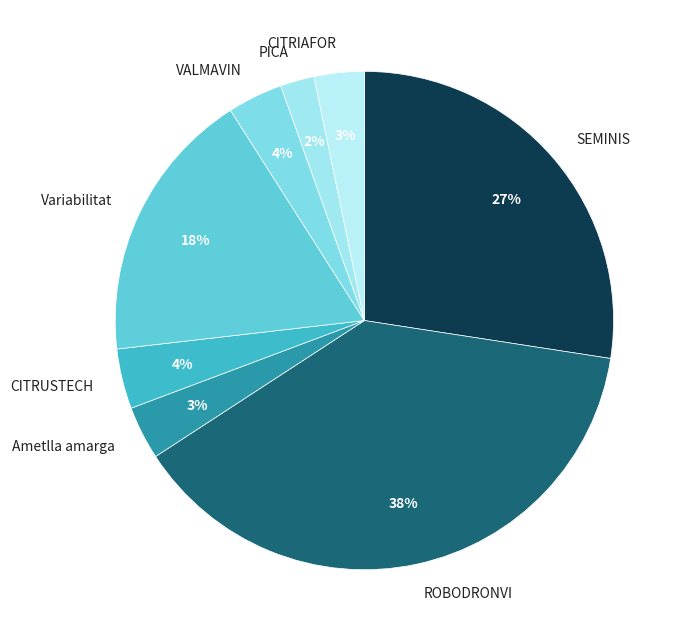

What is the ratio of the value at PICA to the value at CITRIAFOR?

0.7